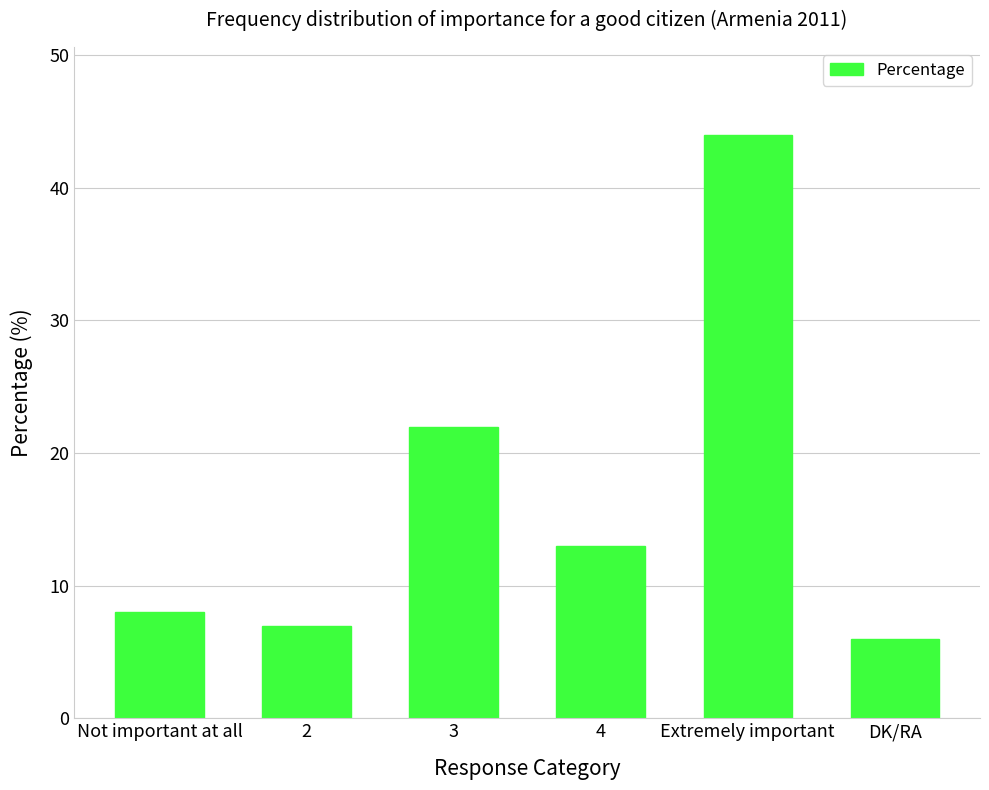

Which has a higher value, Not important at all or 2?

Not important at all